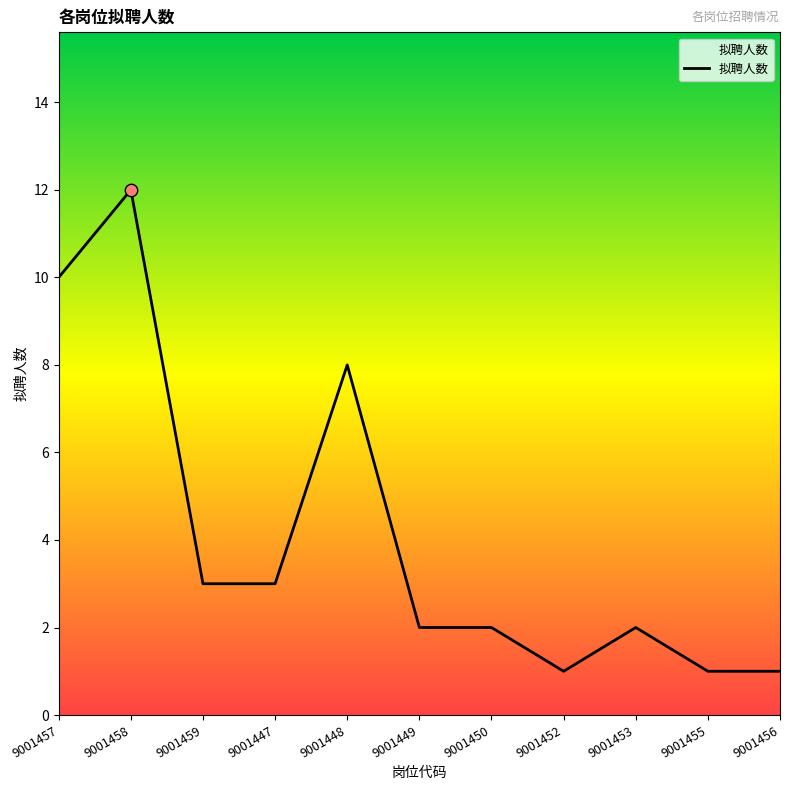

Which has a higher value, 9001447 or 9001452?

9001447